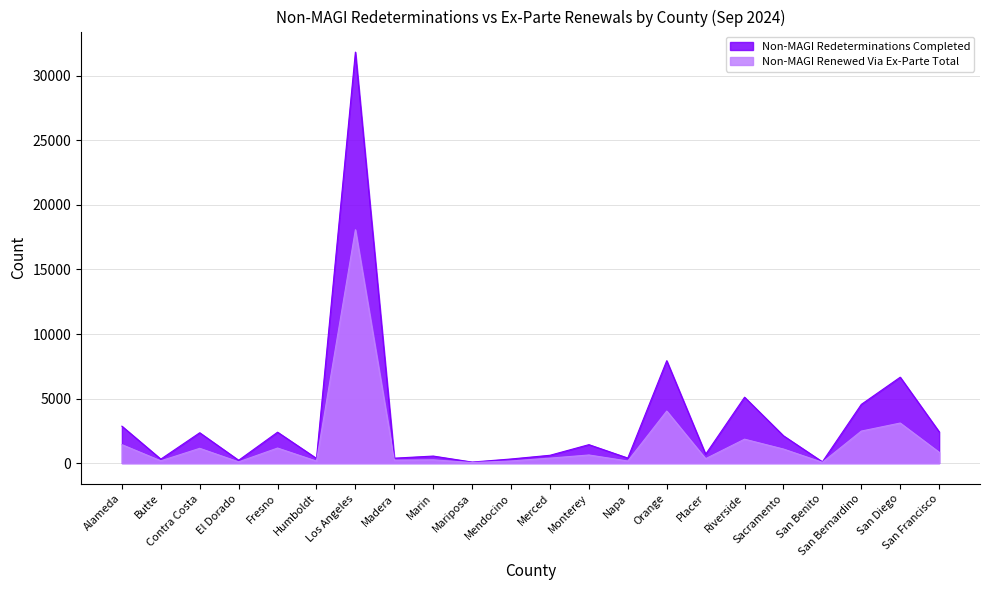

In Non-MAGI Renewed Via Ex-Parte Total, how many points are higher than both neighbors (excluding endpoints)?

8